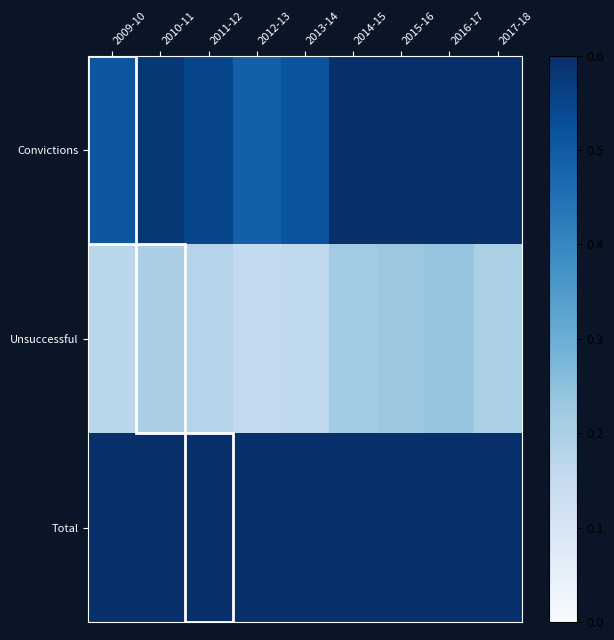

Reading left to right, what are all the values shown in this chart?

Convictions: 2009-10=0.5	2010-11=0.6	2011-12=0.5	2012-13=0.5	2013-14=0.5	2014-15=0.6	2015-16=0.7	2016-17=0.8	2017-18=0.7
Unsuccessful: 2009-10=0.2	2010-11=0.2	2011-12=0.2	2012-13=0.2	2013-14=0.2	2014-15=0.2	2015-16=0.2	2016-17=0.2	2017-18=0.2
Total: 2009-10=0.7	2010-11=0.8	2011-12=0.7	2012-13=0.6	2013-14=0.7	2014-15=0.9	2015-16=0.9	2016-17=1.0	2017-18=0.9